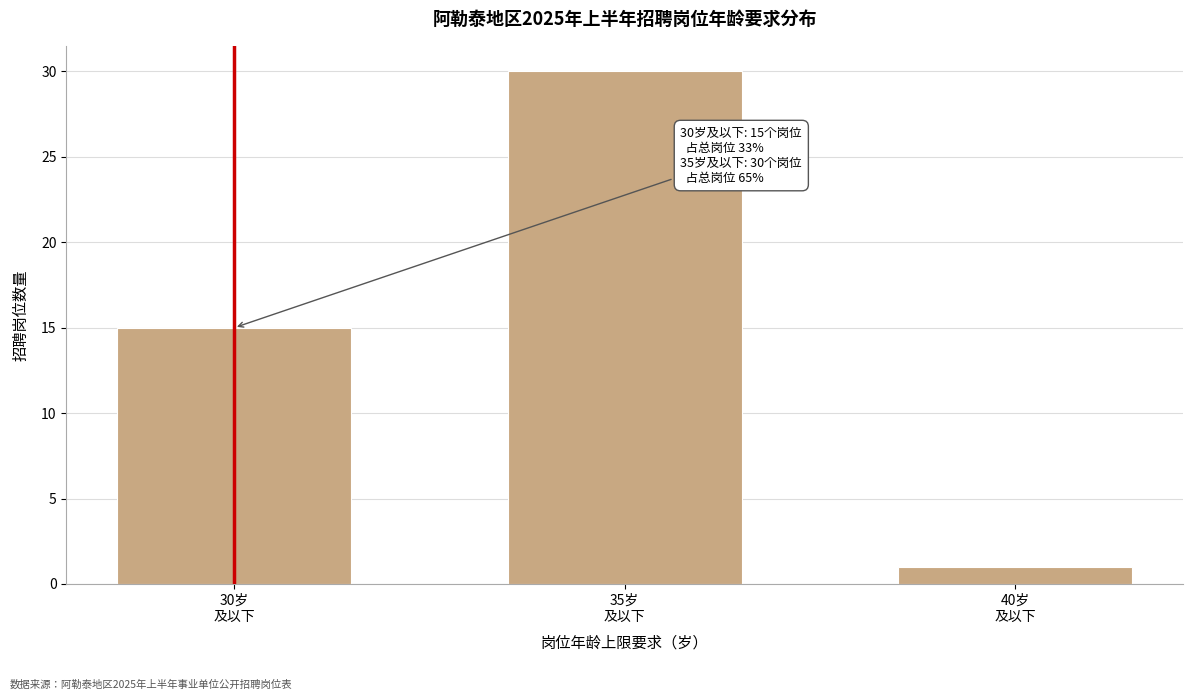

Reading right to left, list all the values displayed in this chart.

1	30	15